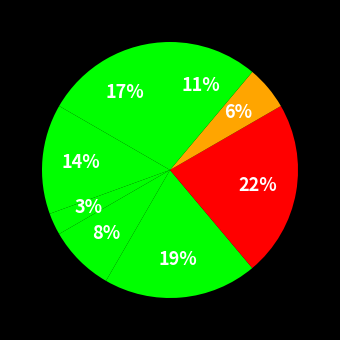

Rank the categories by value from highest to lowest.

Завідувач філією, Директор, В.о. директора, В.о. начальника, Ректор, Головний лікар, Начальник, Генеральний директор